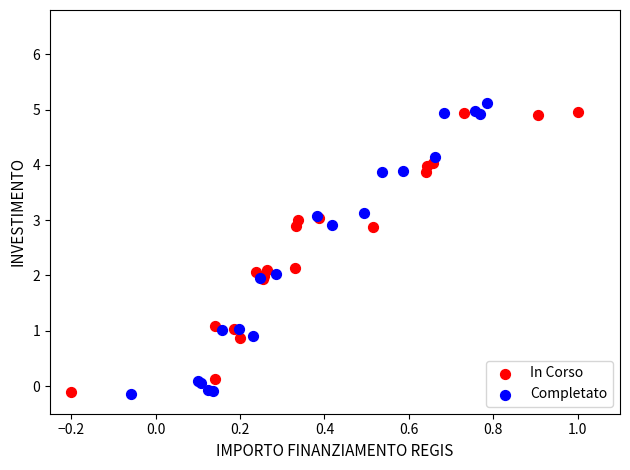

Which series has the widest spread of Y values?

Completato